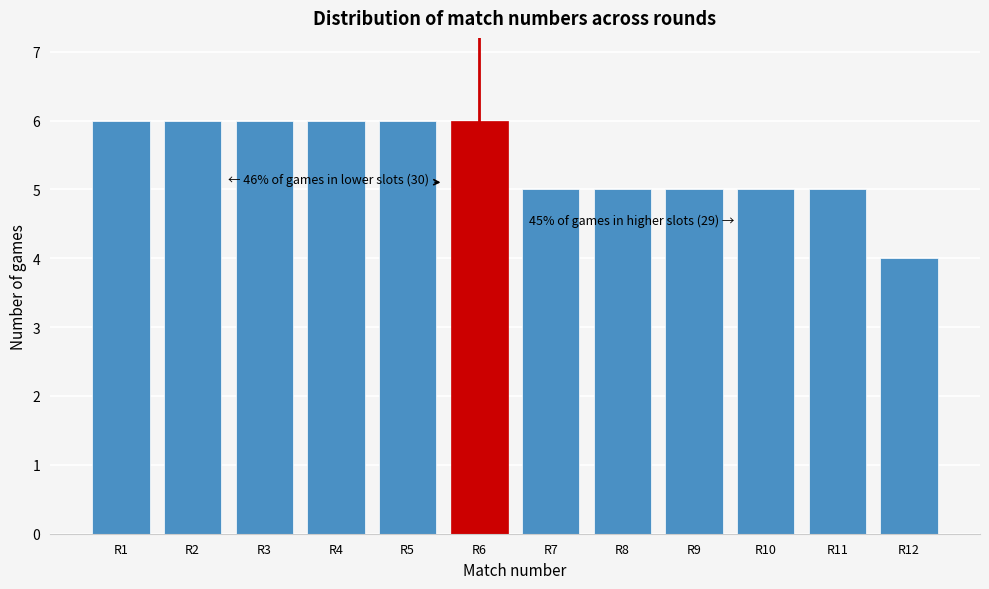

Reading left to right, transcribe all the data shown in this chart.

R1=6	R2=6	R3=6	R4=6	R5=6	R6=6	R7=5	R8=5	R9=5	R10=5	R11=5	R12=4